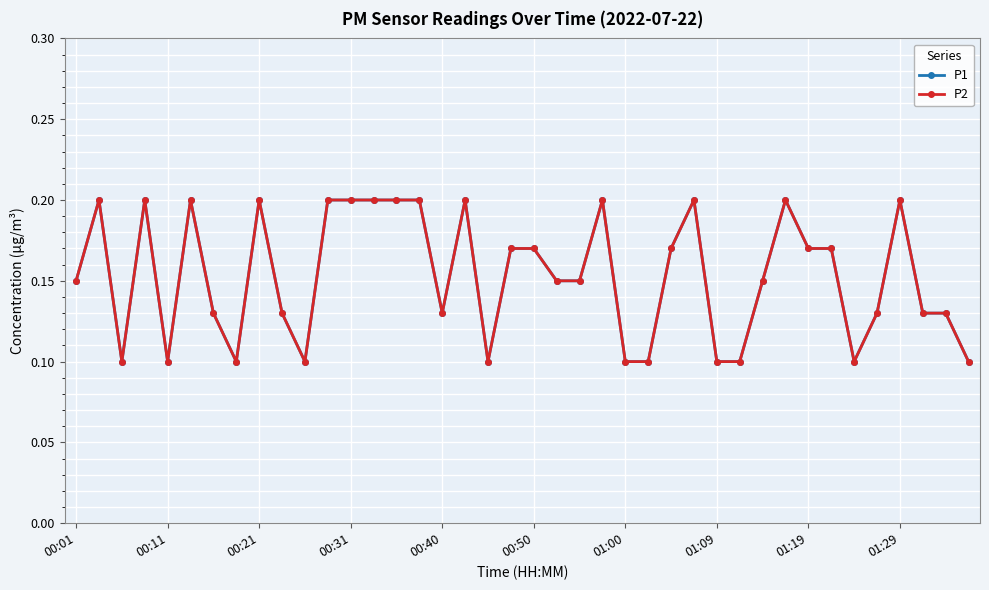

Is this an area chart (filled region under the line)?

No